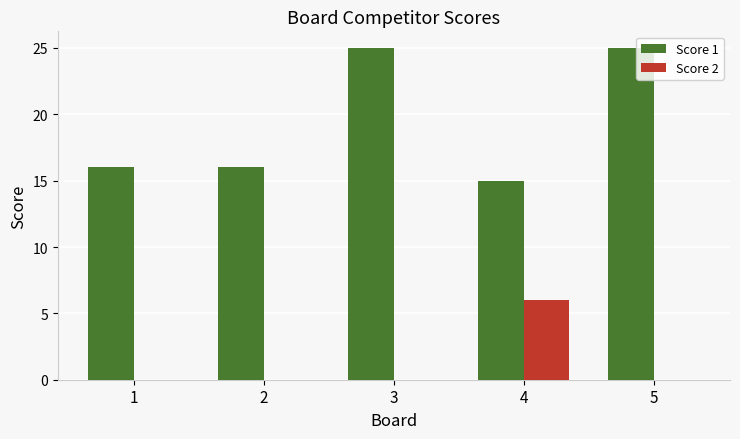

Reading left to right, transcribe all the data shown in this chart.

Score 1: 1=16	2=16	3=25	4=15	5=25
Score 2: 1=0	2=0	3=0	4=6	5=0